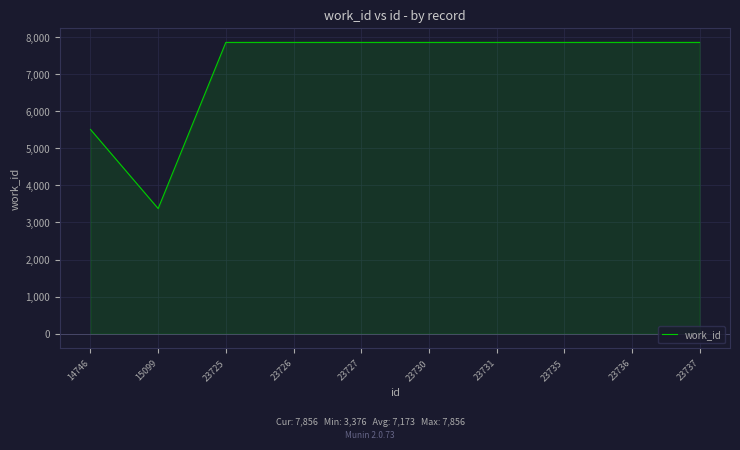

Which label corresponds to the smallest value in the chart?

15099